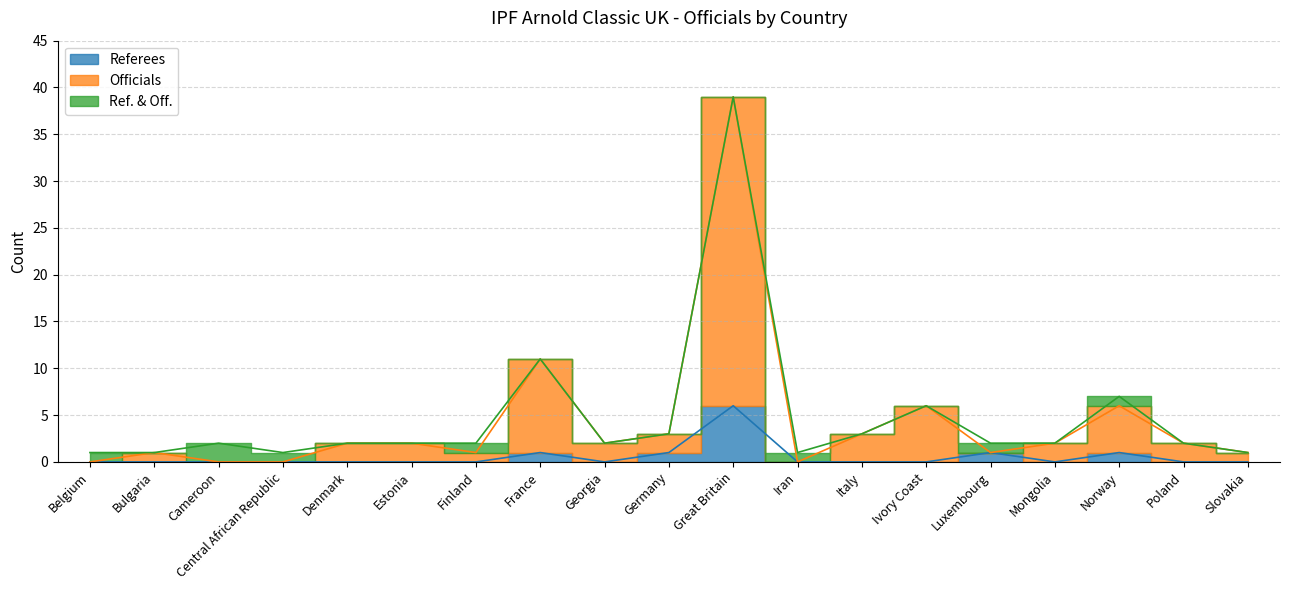

Is it true that Referees equals 3 at Bulgaria?

False